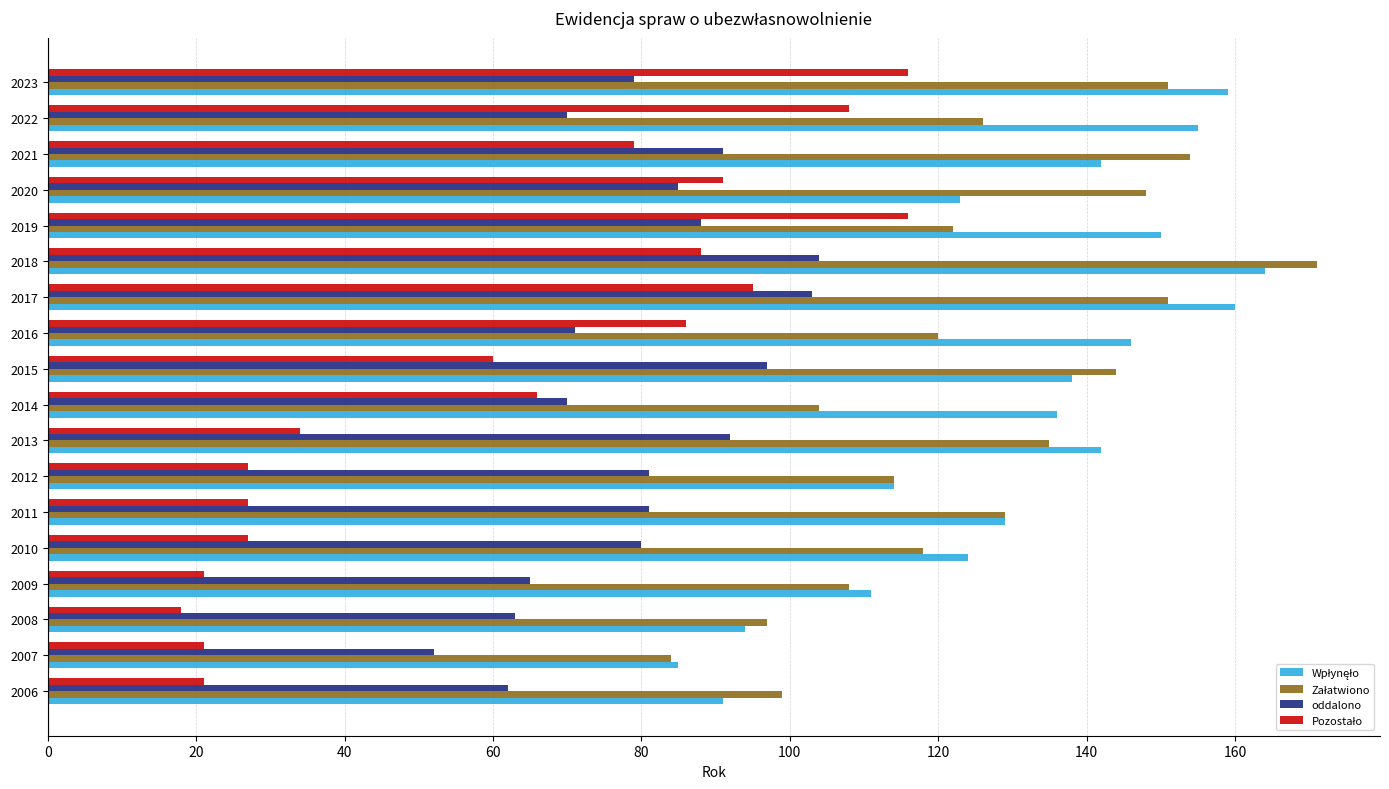

What is the difference between the highest and lowest values at 2007?

64